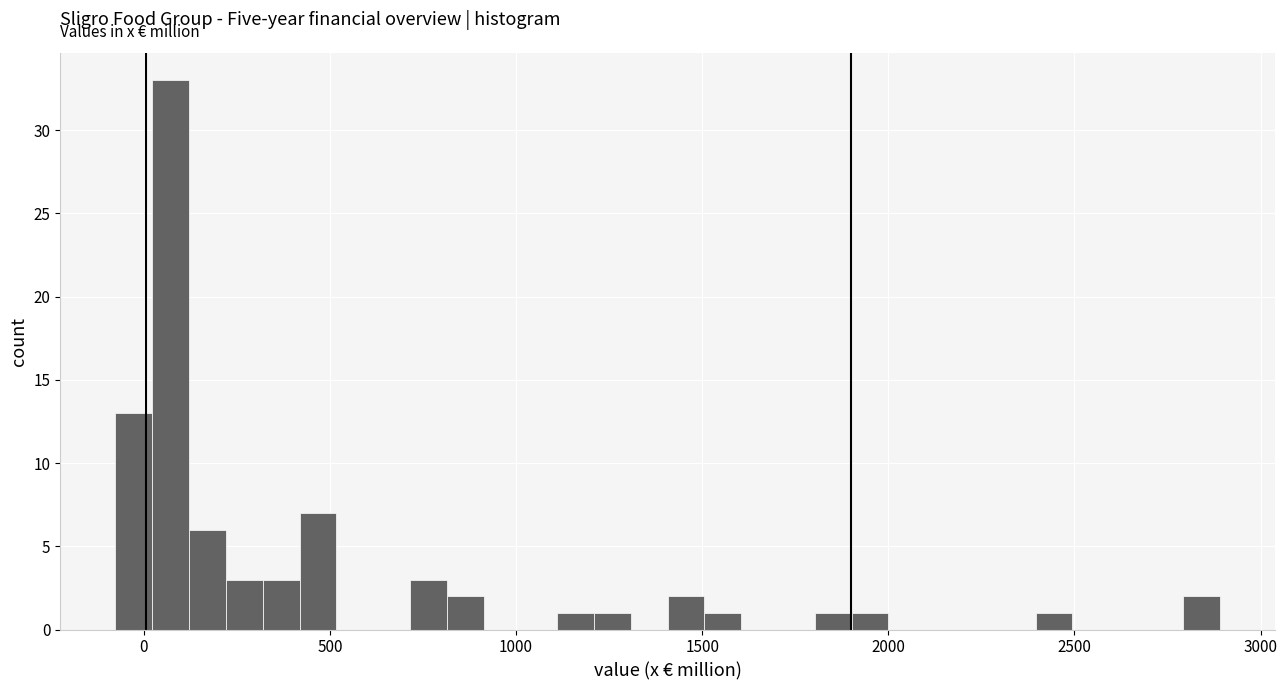

Around what value on the x-axis is the tallest bar? Give the approximate position of its centre, as read against the axis.

50